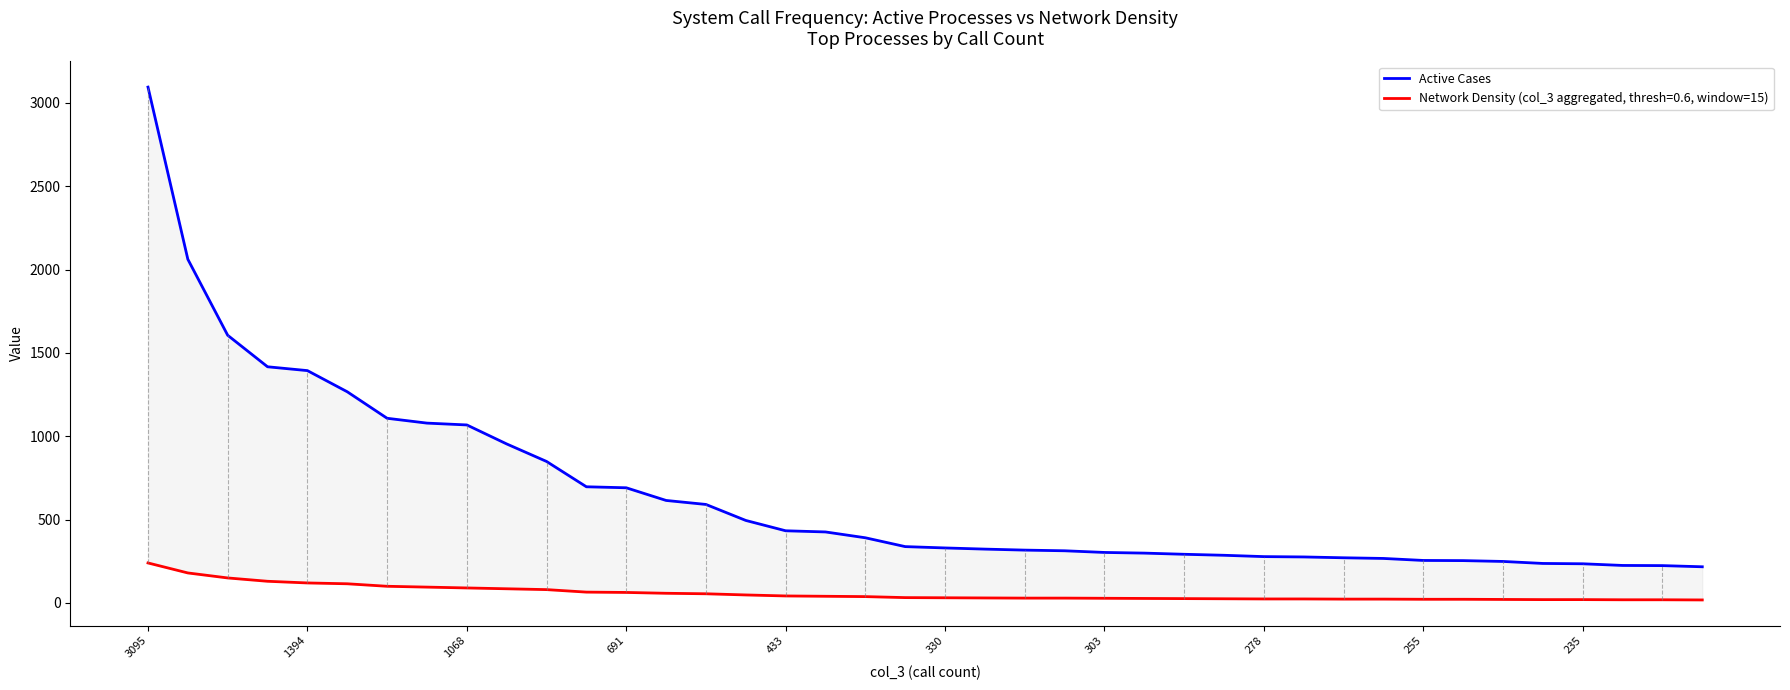

What is the difference between the maximum and minimum values?

2878